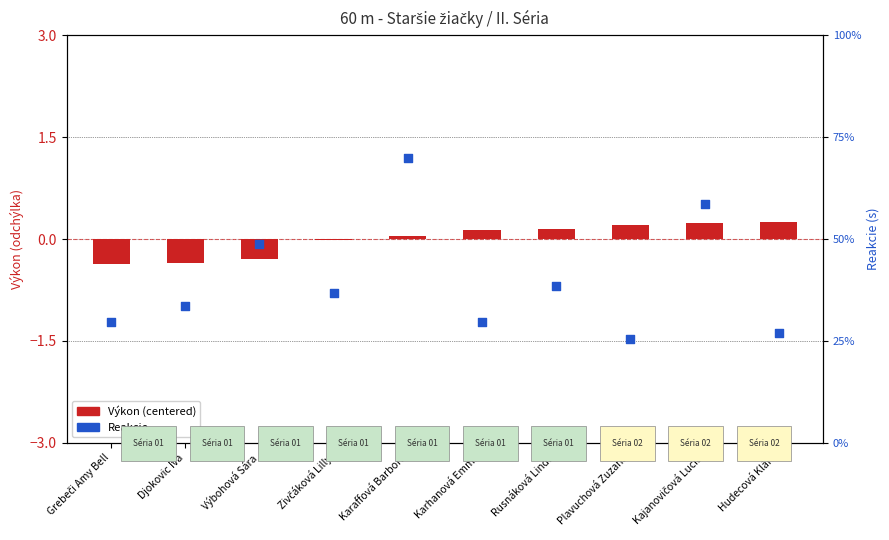

Is the value of Reakcie at Hudecová Klára greater than the value of Výkon (centered) at Karhanová Emma?

Yes